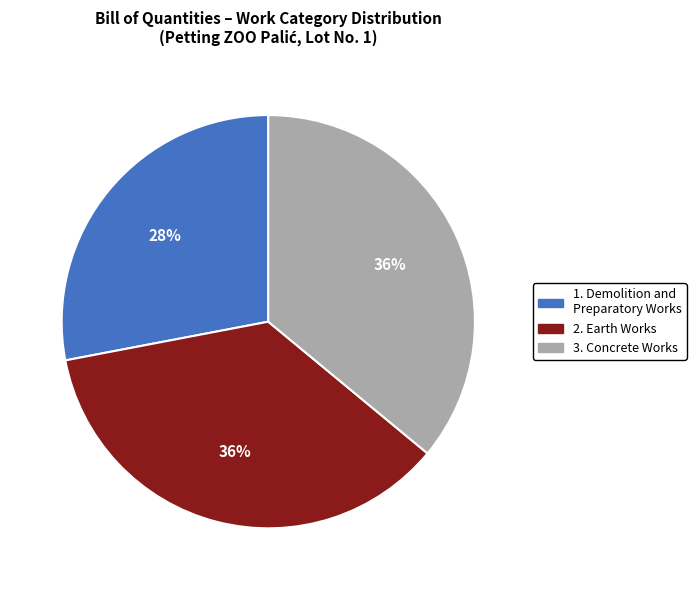

Combined, do 3. Concrete Works and 1. Demolition and Preparatory Works account for over 50%?

Yes